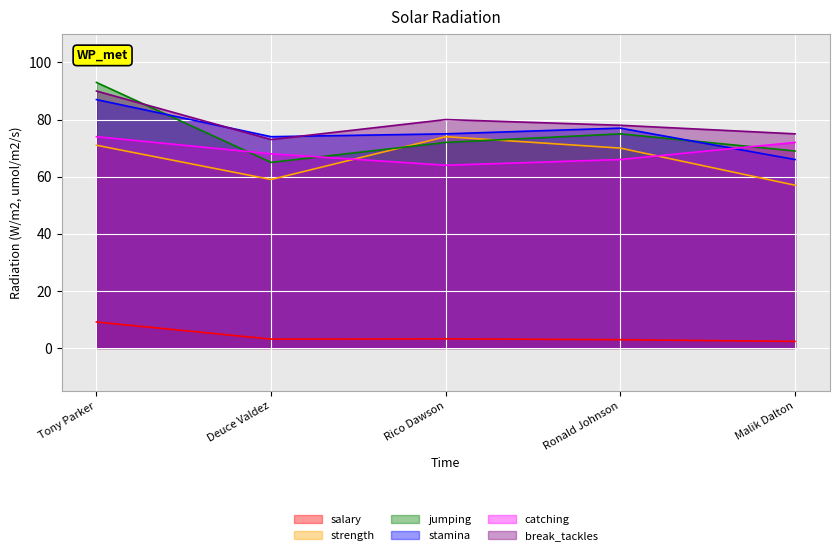

What is the value of the stamina point at the 4th from the left?

77.0